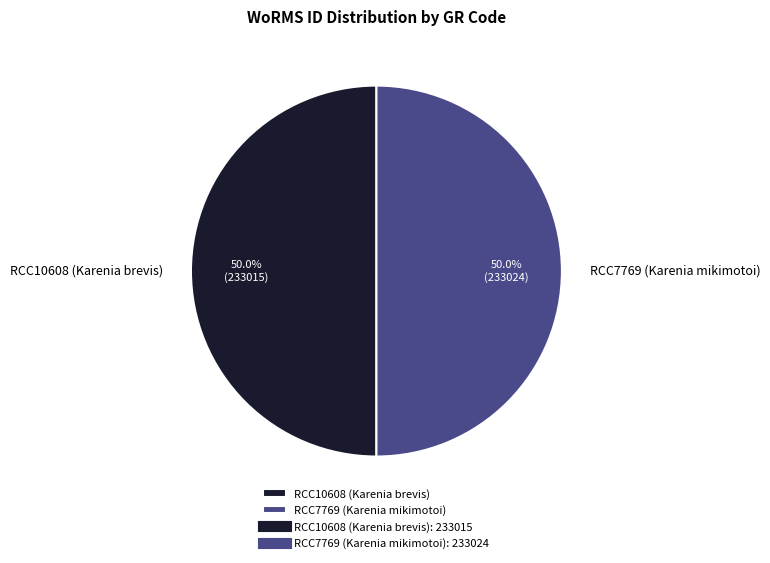

Count the number of slices in the pie.

2